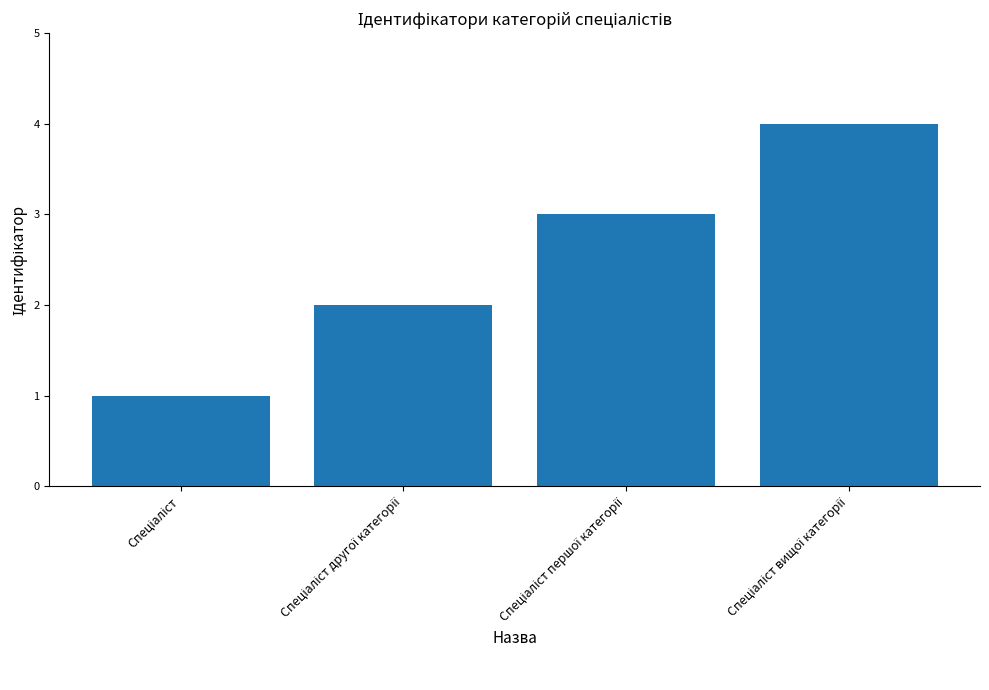

How many values are below 3?

2